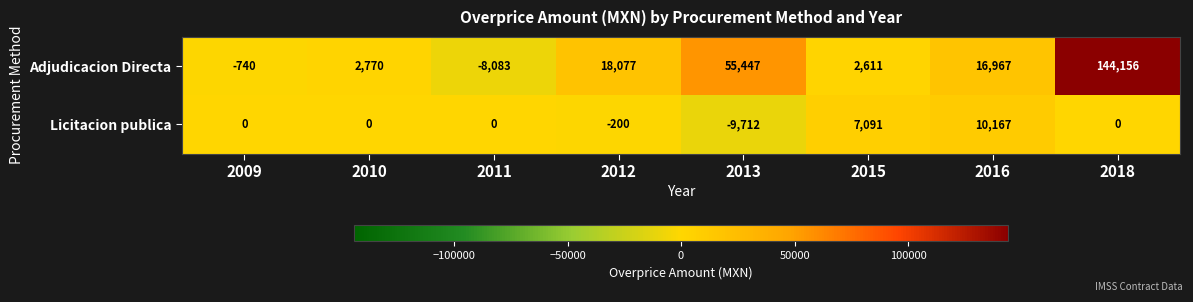

Which series has the largest range (max minus min)?

Adjudicacion Directa